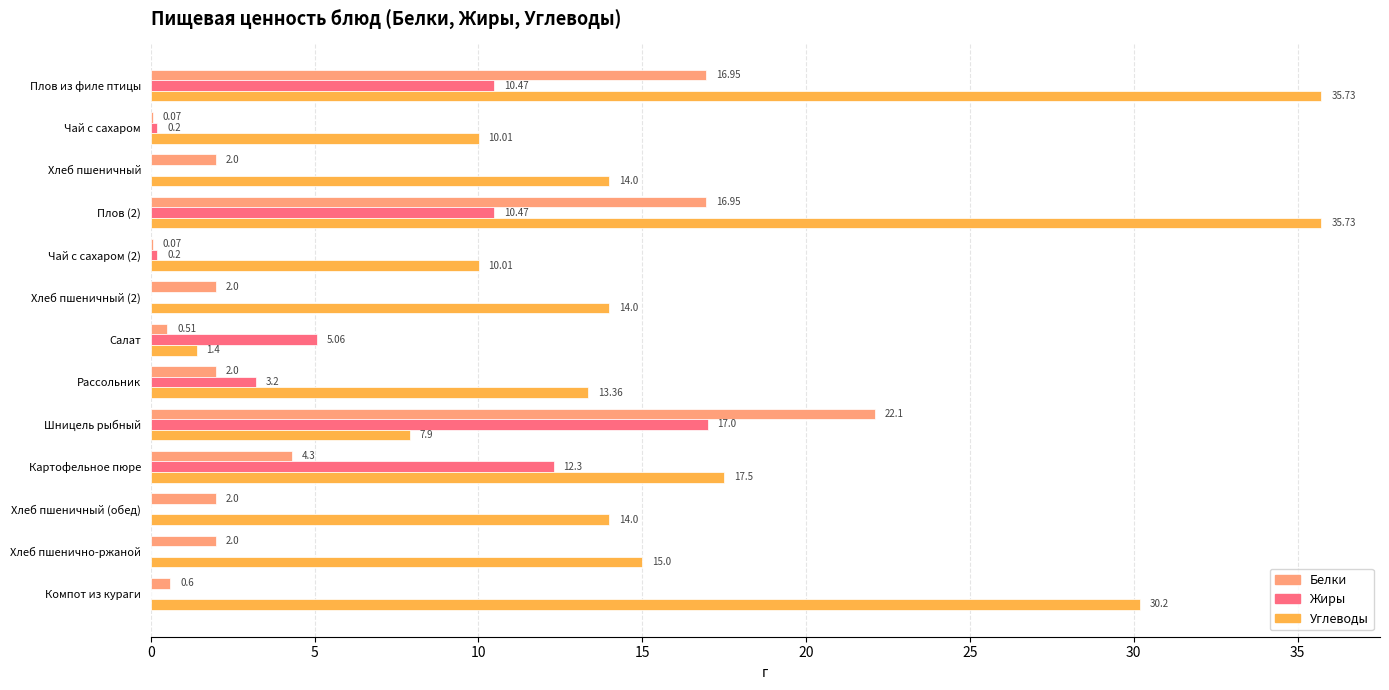

Is the value of Углеводы at Плов (2) greater than the value of Жиры at Картофельное пюре?

Yes